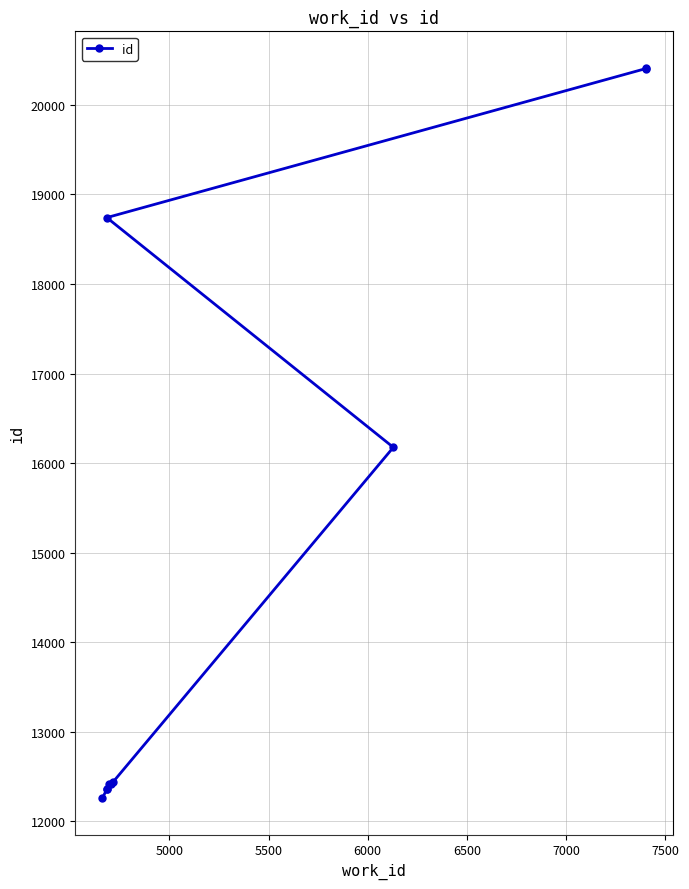

True or false: there are more than 1 points higher than both neighbors.

False